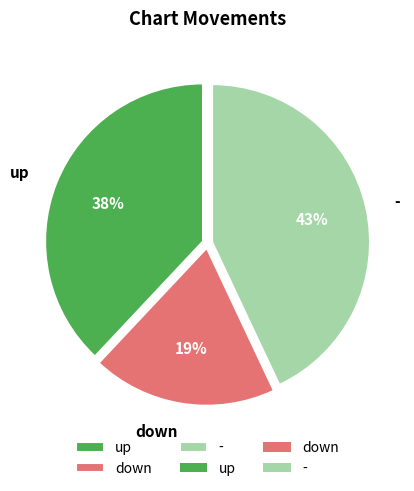

Do up and down together represent more than half of the pie?

Yes